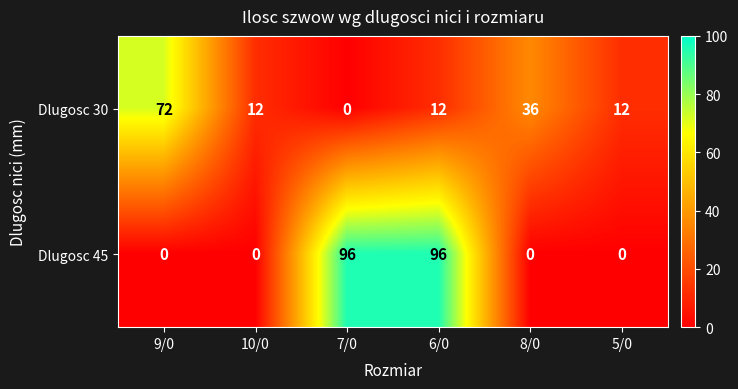

What is the sum of all Dlugosc 45 values?

192